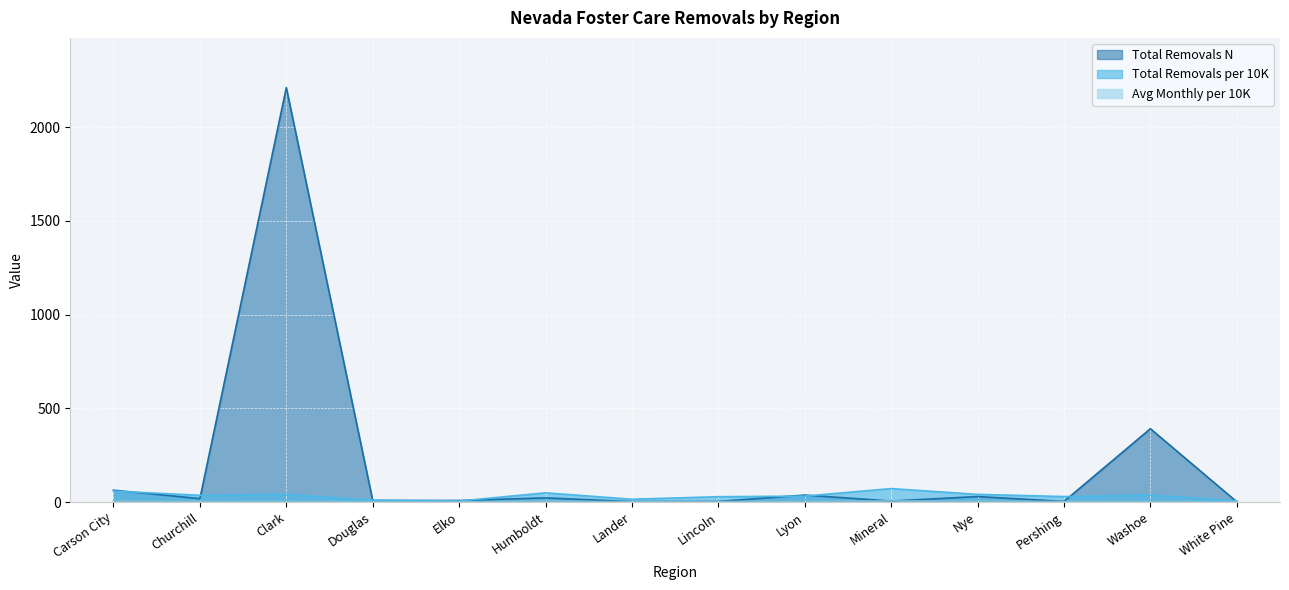

Where do Avg Monthly per.10K and Total Removals N first cross each other?

Lyon and Mineral